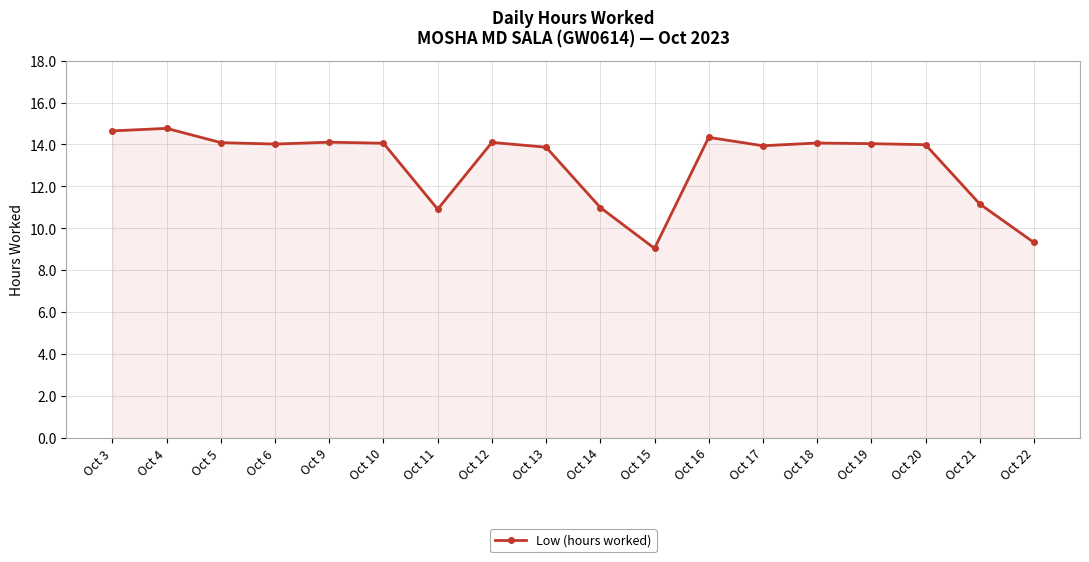

True or false: the data has more than 0 interior local peaks.

True